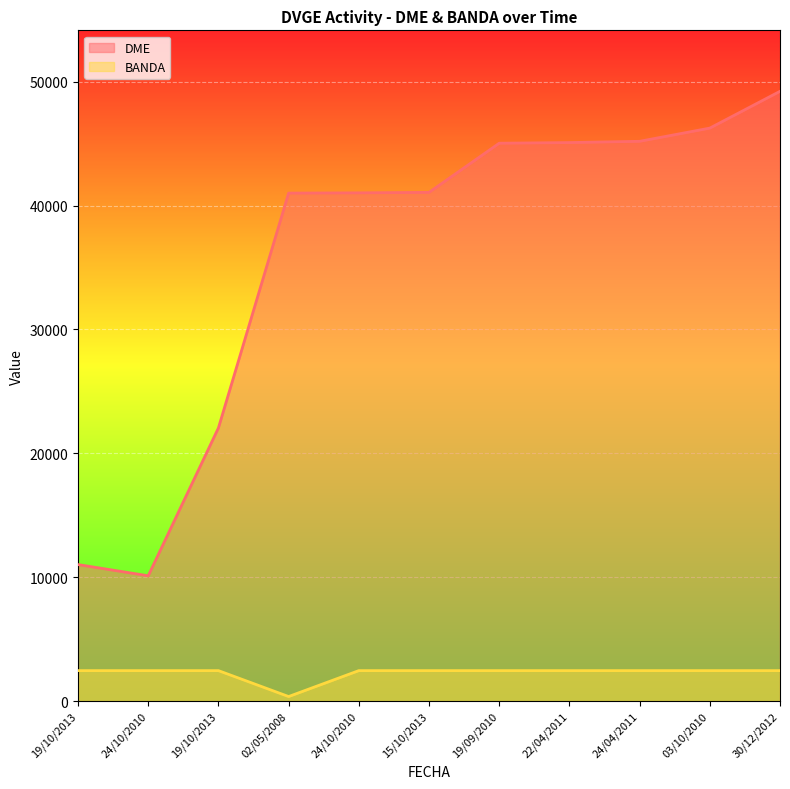

How many lines are shown in the chart?

2